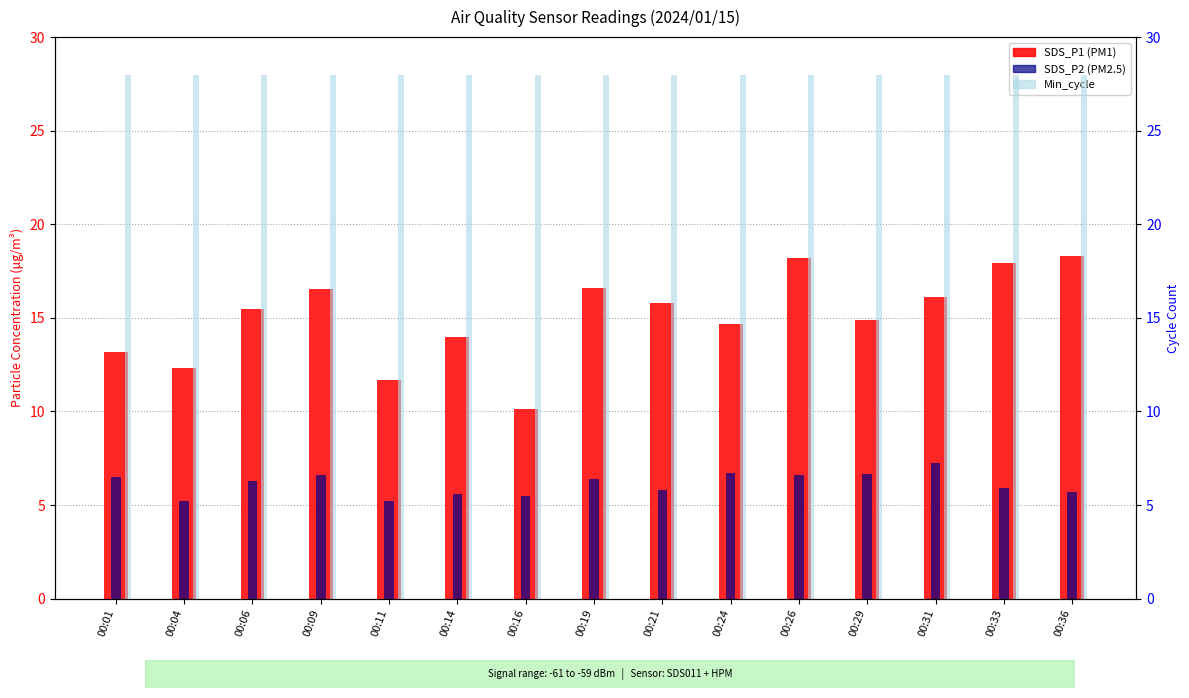

Which series has the largest range (max minus min)?

SDS_P1